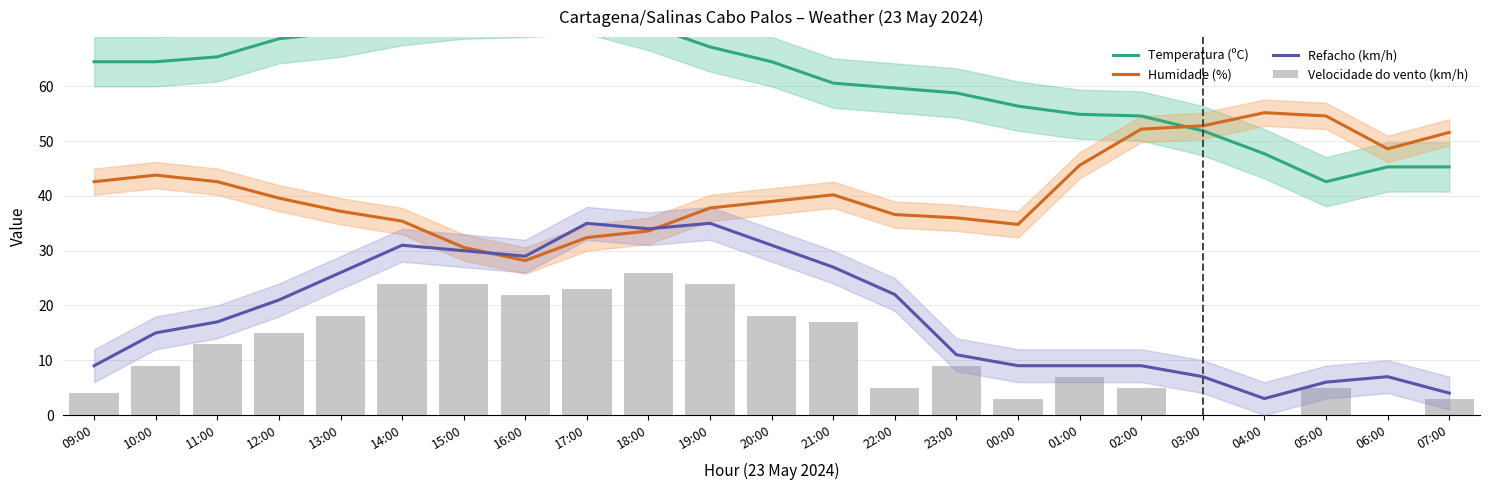

How many data points in Temperatura (ºC) are above 64?

12